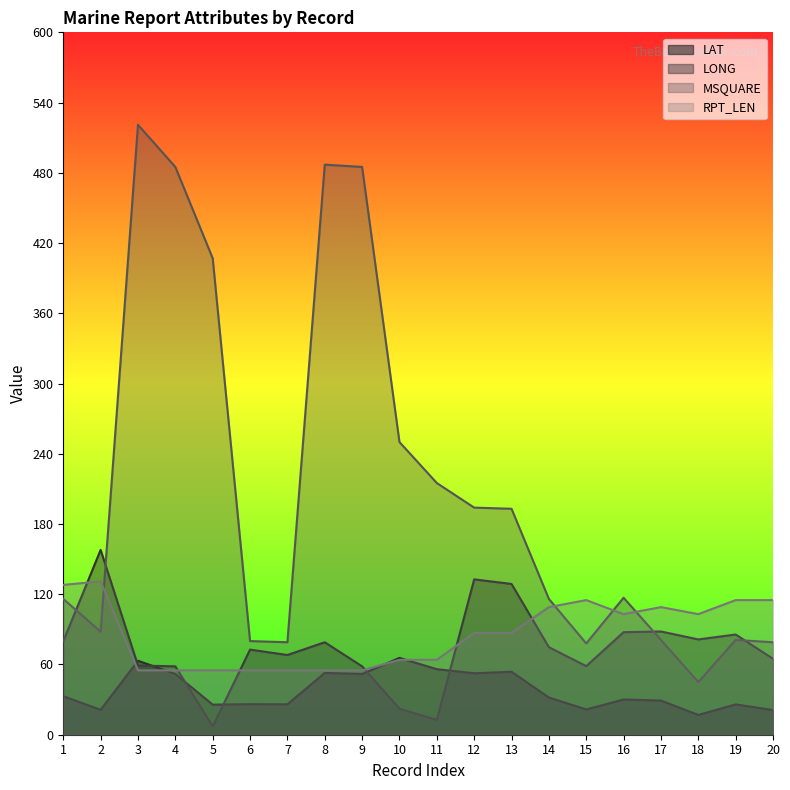

In MSQUARE, how many points are lower than both neighbors (excluding endpoints)?

4